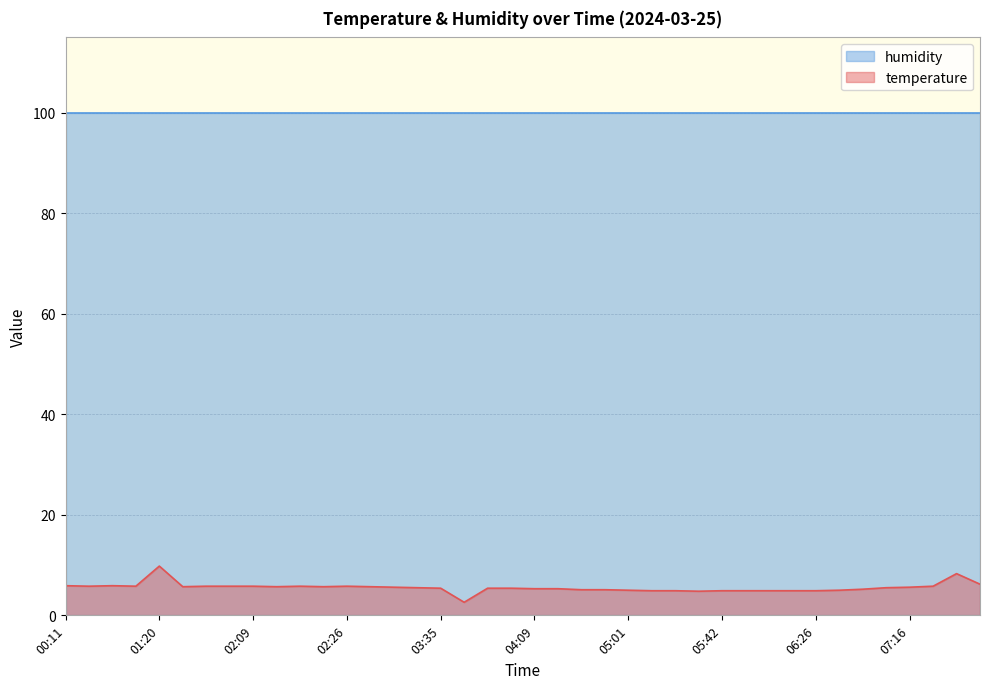

Reading left to right, what are all the values shown in this chart?

00:11=5.9	00:28=5.8	00:45=5.9	01:02=5.8	01:20=9.8	01:37=5.7	01:42=5.8	01:54=5.8	02:09=5.8	02:11=5.7	02:19=5.8	02:23=5.7	02:26=5.8	02:43=5.7	03:00=5.6	03:18=5.5	03:35=5.4	03:40=2.6	03:45=5.4	03:52=5.4	04:09=5.3	04:26=5.3	04:43=5.1	04:58=5.1	05:01=5.0	05:15=4.9	05:18=4.9	05:35=4.8	05:42=4.9	05:50=4.9	05:52=4.9	06:09=4.9	06:26=4.9	06:41=5.0	06:58=5.2	07:11=5.5	07:16=5.6	07:26=5.8	07:33=8.3	07:50=6.2